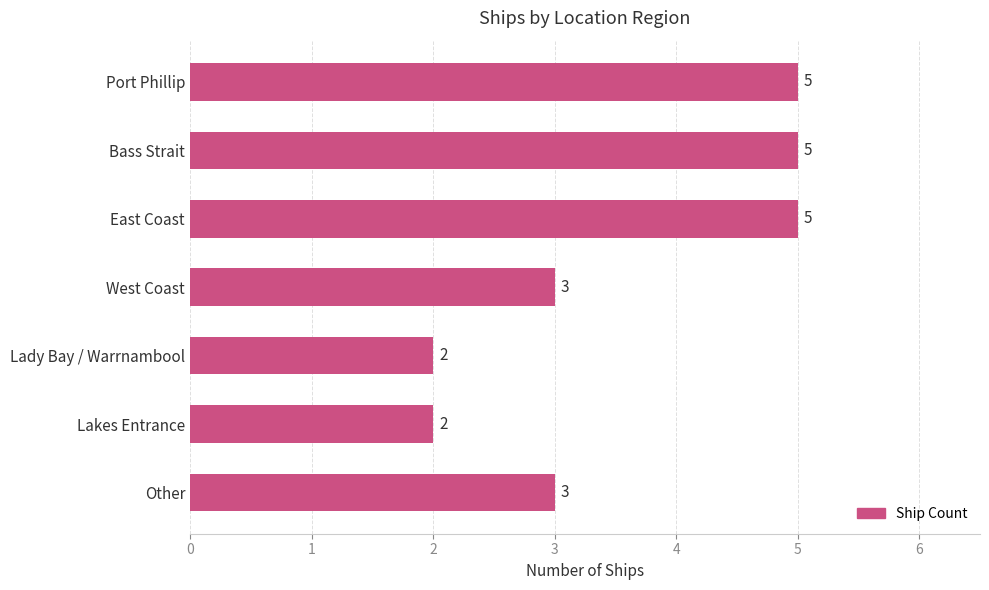

How many values are between 2 and 5?

7